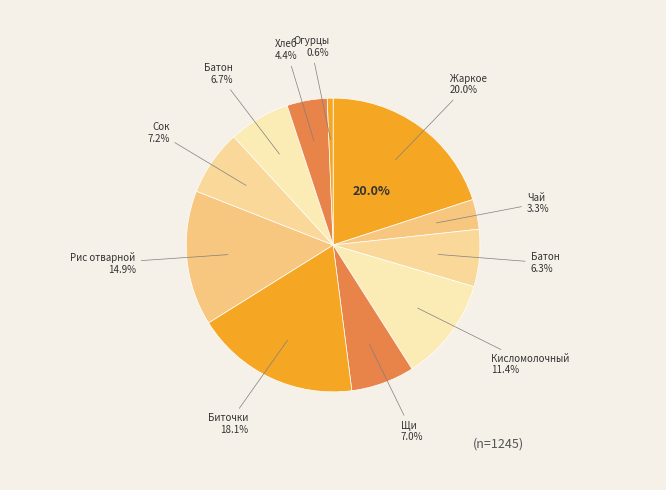

What portion of the pie excludes Чай с сахаром?

96.7%